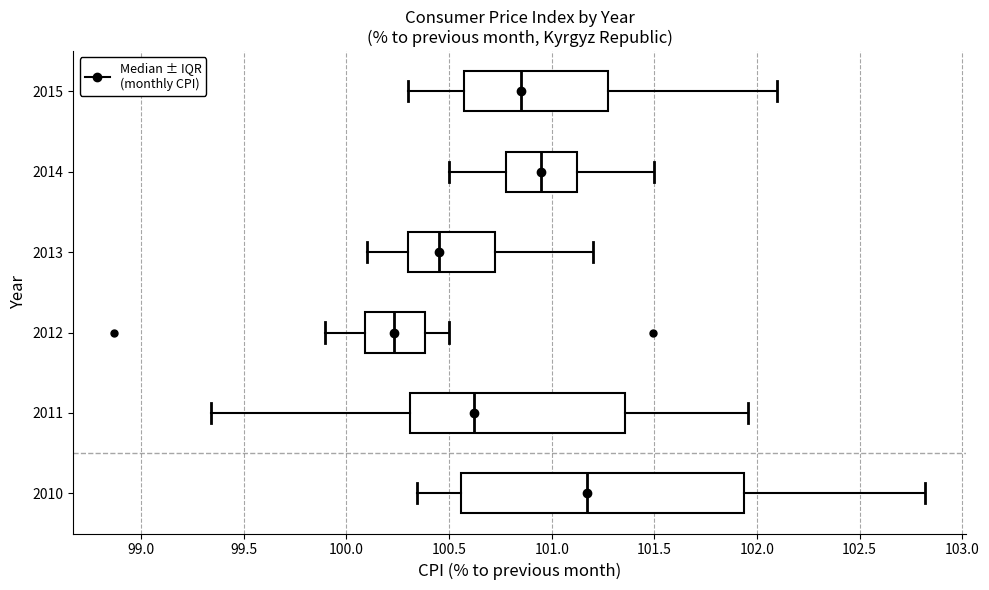

Where is the right edge of the box at y = 2015 on the x-axis? The values are not printed on the chart, so give them approximately, as read against the axis.

101.30